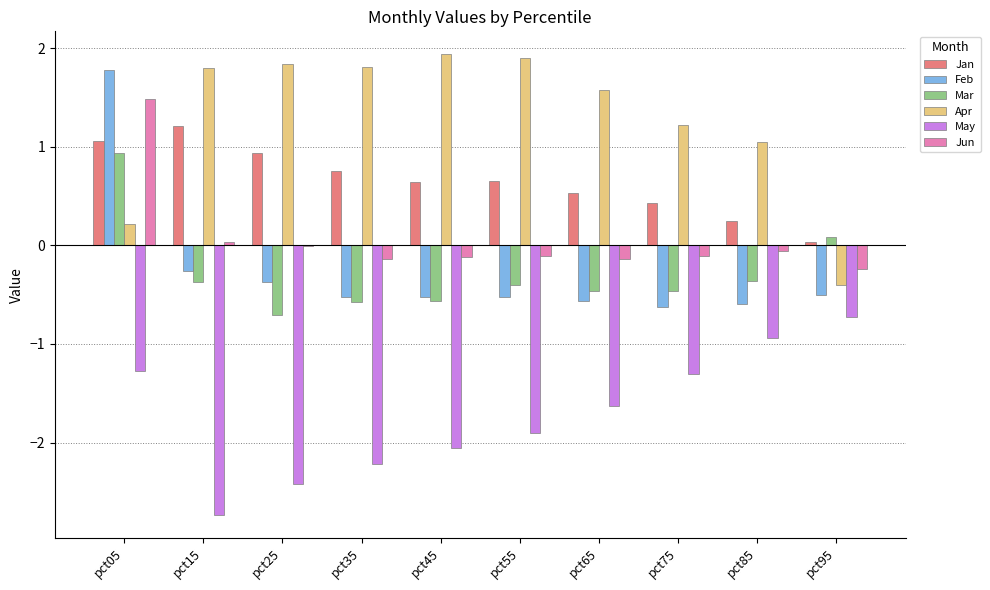

Count the number of data series in this chart.

6